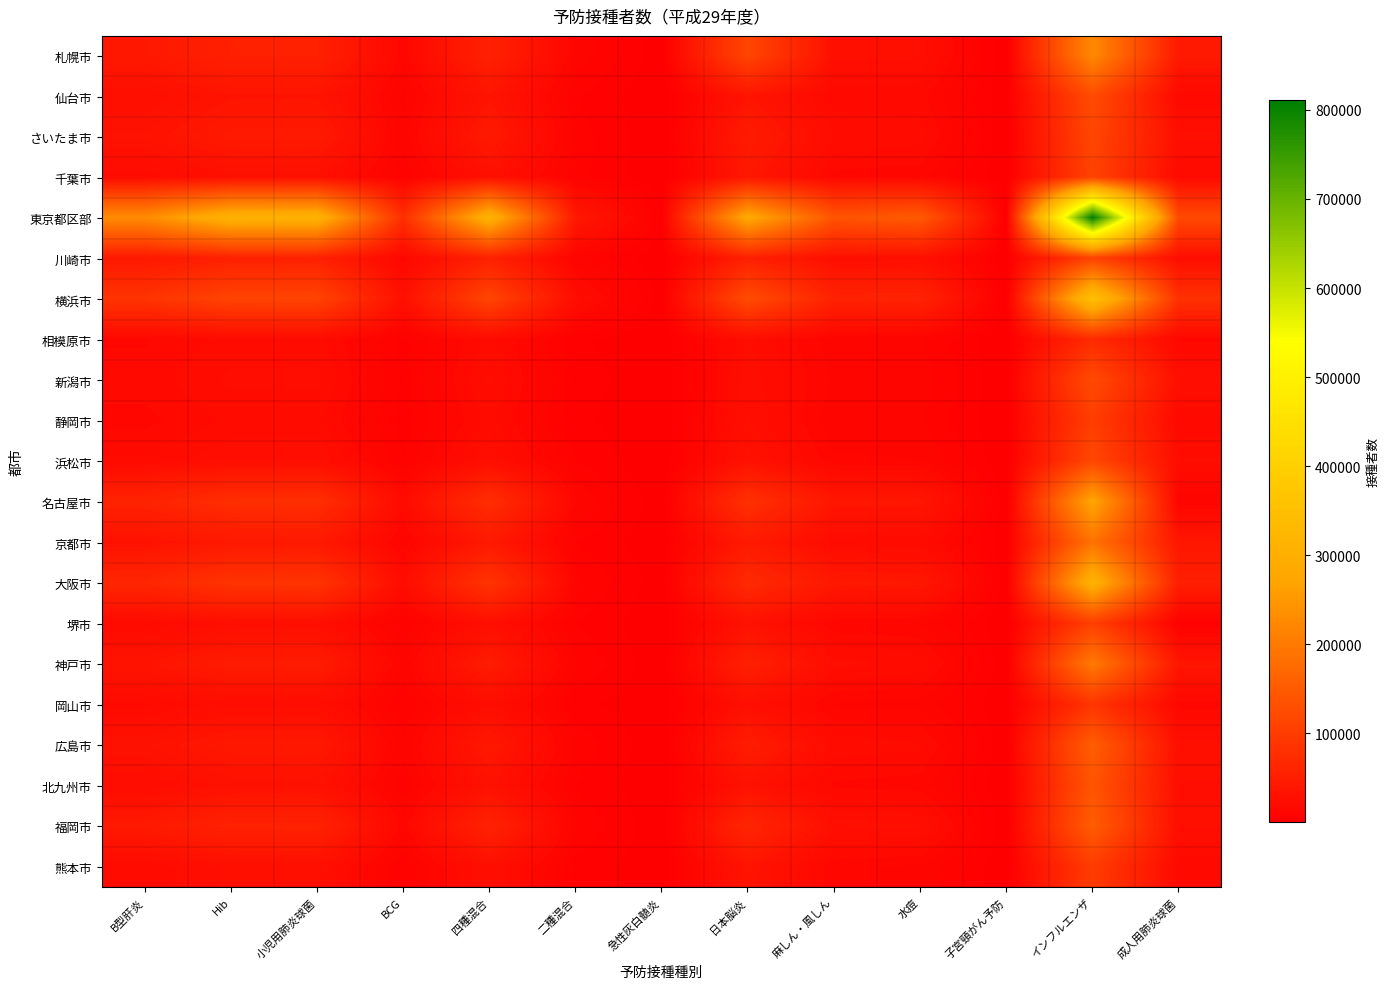

What is the smallest value displayed?

14